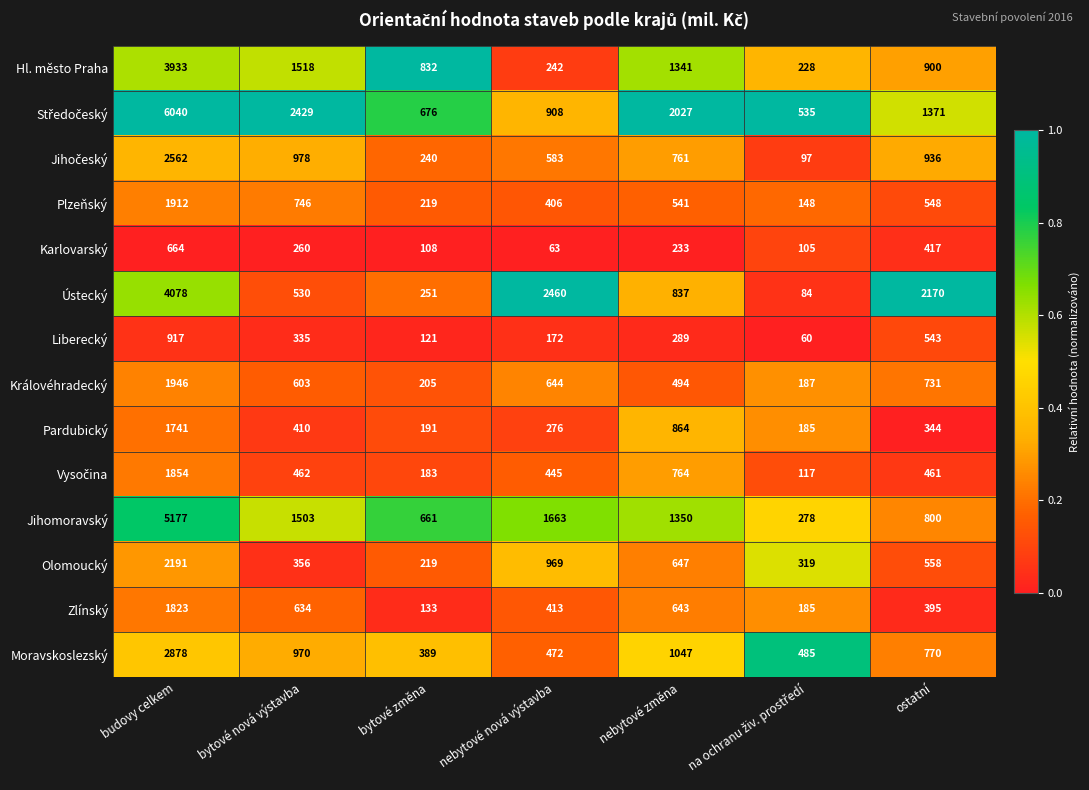

What is the highest value of the Liberecký series?

917